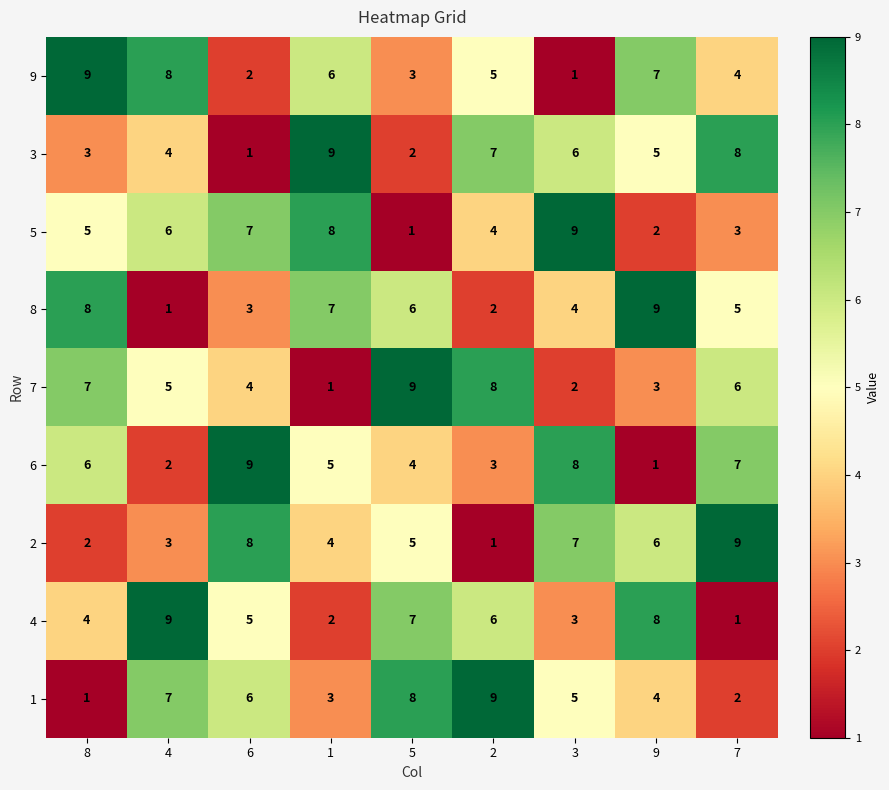

Is it true that 3 equals 7 at 2?

True